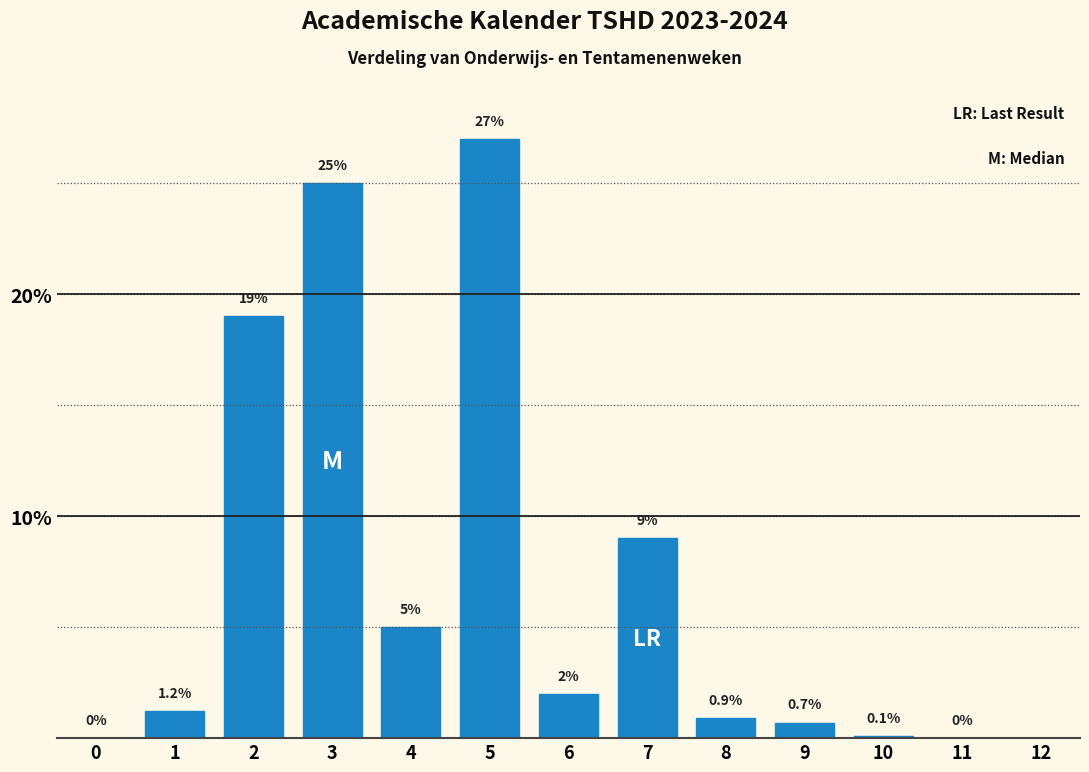

Reading left to right, extract all data points from this chart.

0=0.0	1=1.2	2=19.0	3=25.0	4=5.0	5=27.0	6=2.0	7=9.0	8=0.9	9=0.7	10=0.1	11=0.0